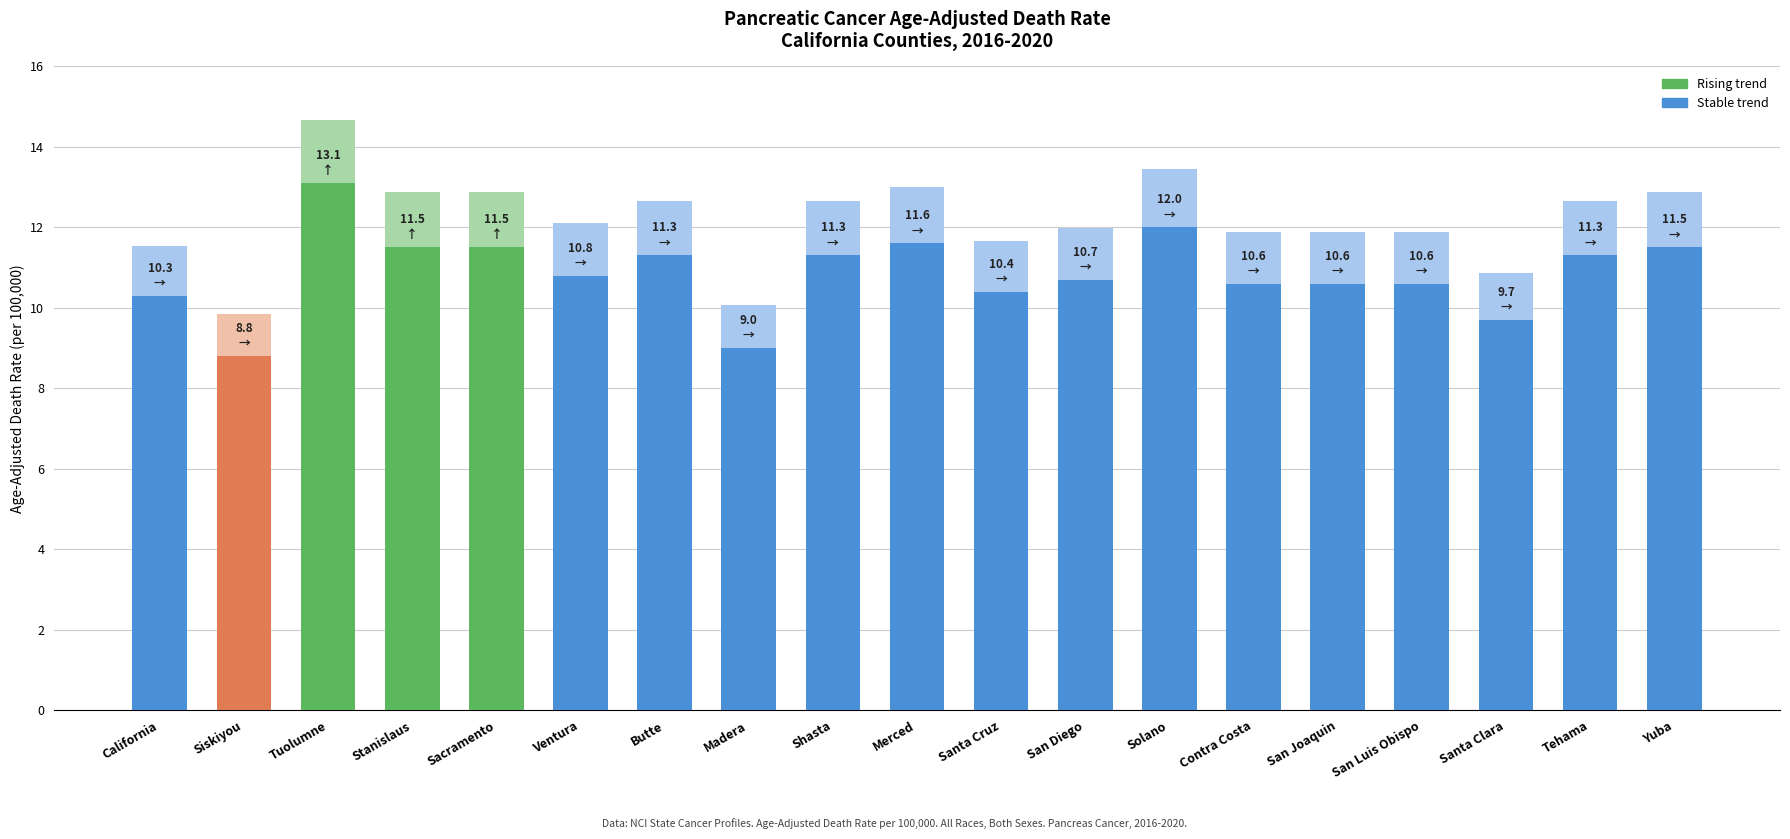

The chart shows a value of 18.2 at Butte. True or false?

False